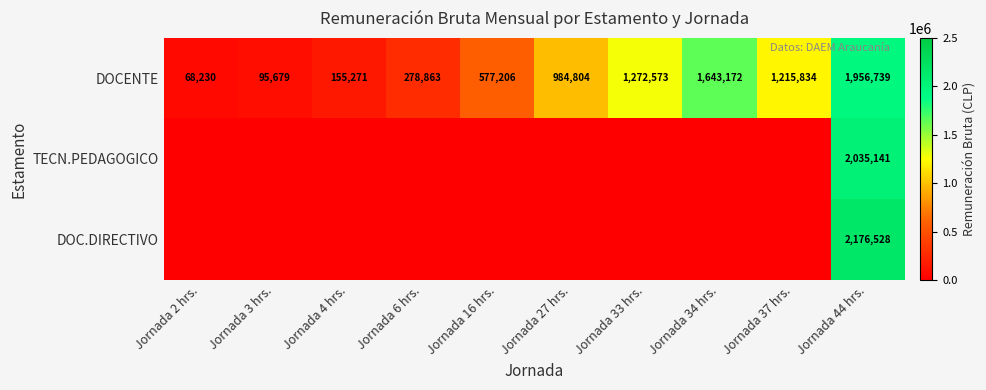

List the labels in order of DOCENTE value, largest first.

Jornada 44 hrs., Jornada 34 hrs., Jornada 33 hrs., Jornada 37 hrs., Jornada 27 hrs., Jornada 16 hrs., Jornada 6 hrs., Jornada 4 hrs., Jornada 3 hrs., Jornada 2 hrs.